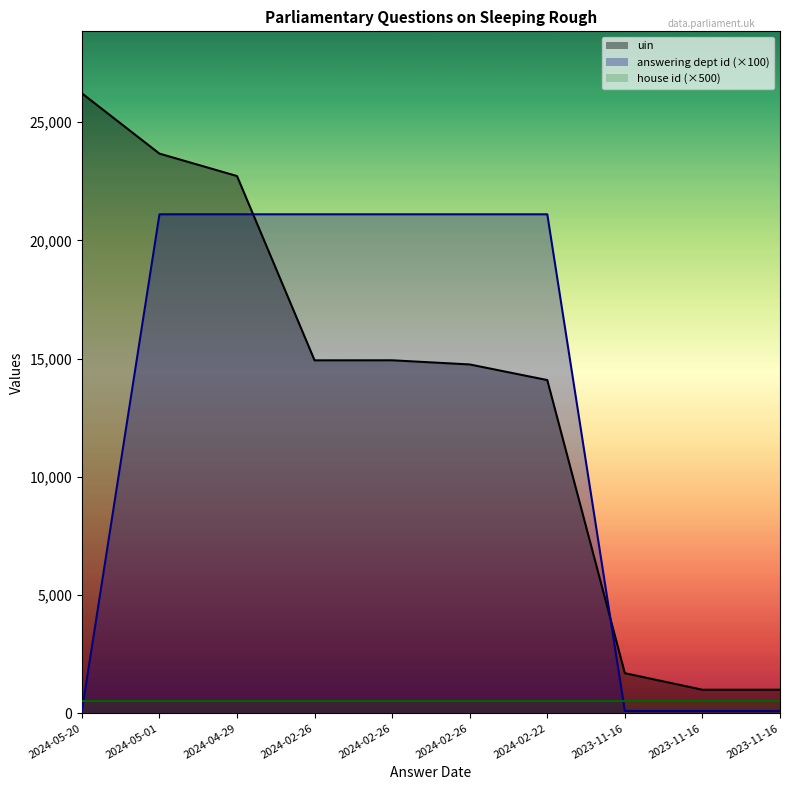

What is the value of the answering dept id (×100) point at the 9th from the left?

100